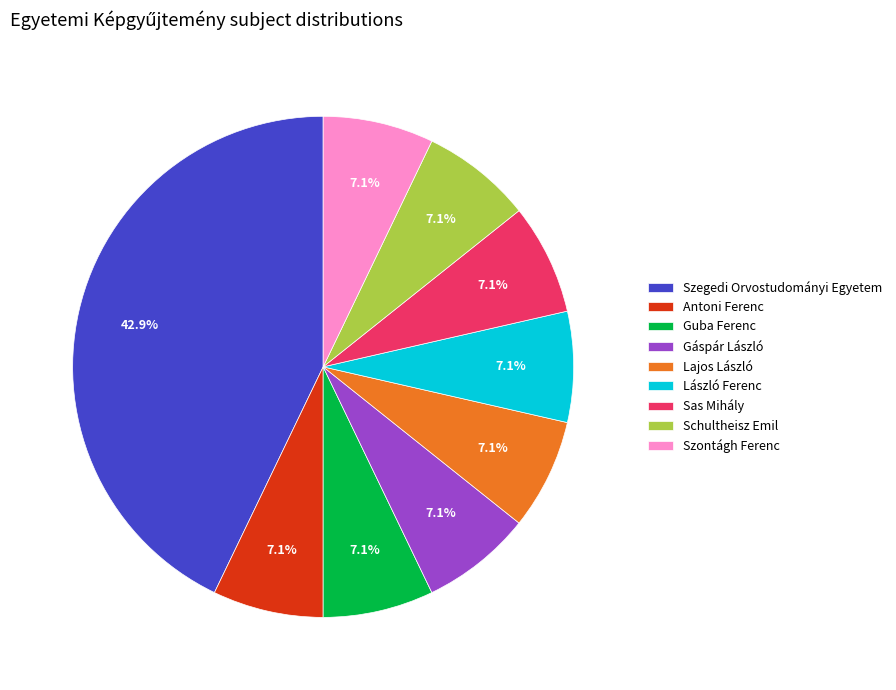

Which category has the biggest portion of the pie?

Szegedi Orvostudományi Egyetem